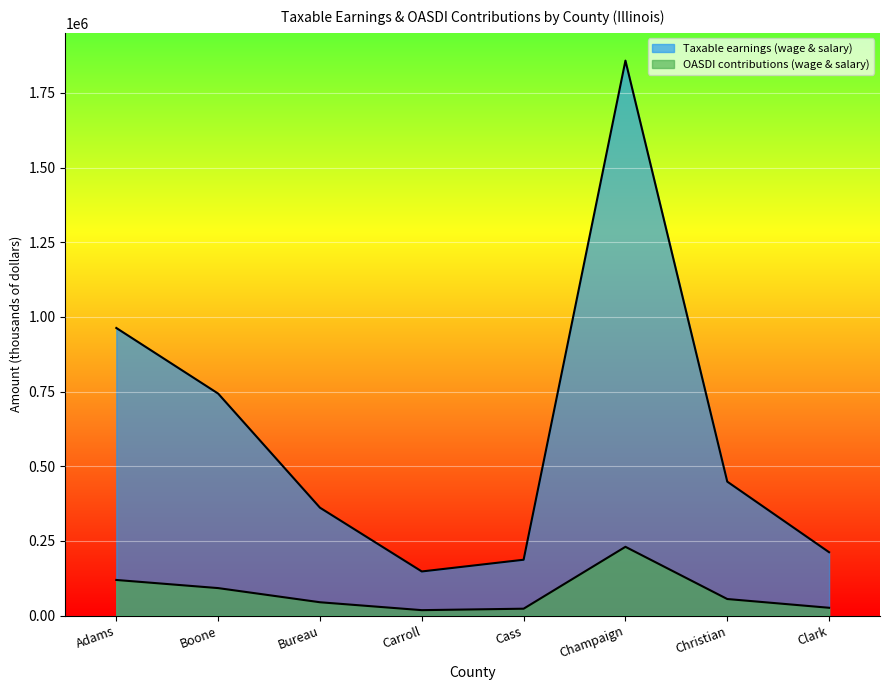

The Taxable earnings (wage & salary) series shows 147880 at Carroll. True or false?

True